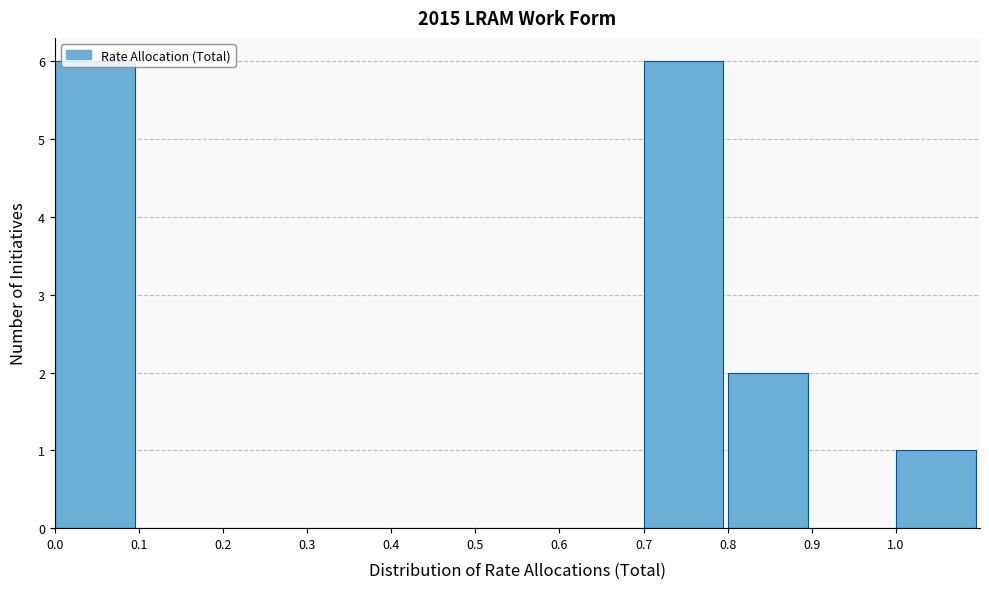

Reading left to right, list every bar in this chart as the range it spans on the x-axis followed by its height. The values are not printed on the chart, so give them approximately, as read against the axis.

0.0 to 0.1: 6
0.1 to 0.2: 0
0.2 to 0.3: 0
0.3 to 0.4: 0
0.4 to 0.5: 0
0.5 to 0.6: 0
0.6 to 0.7: 0
0.7 to 0.8: 6
0.8 to 0.9: 2
0.9 to 1.0: 0
1.0 to 1.1: 1